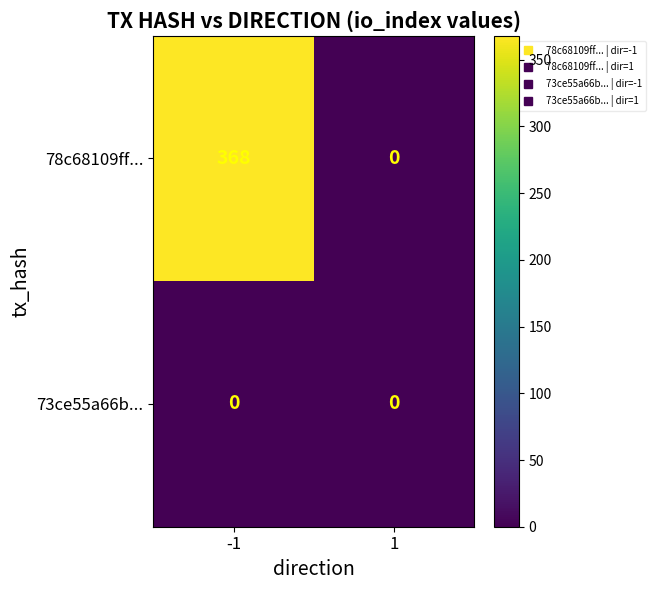

List the labels in order of 78c68109ff... value, largest first.

-1, 1